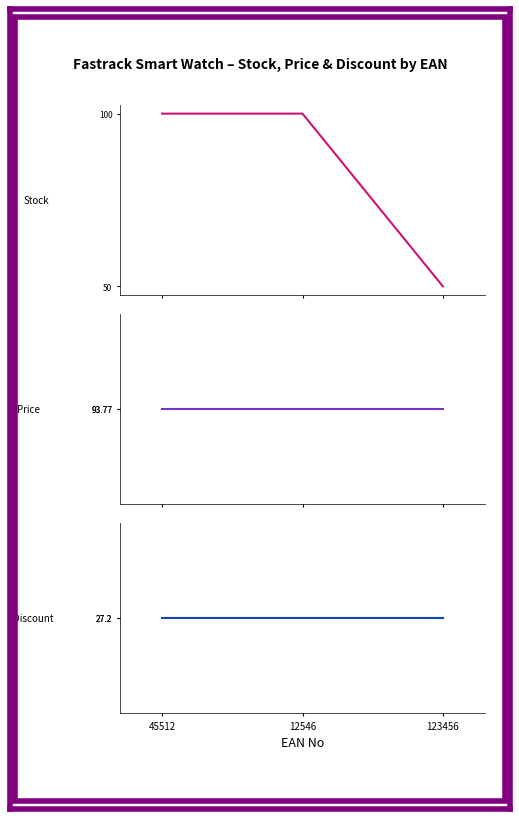

Which series has the widest spread of values?

Stock